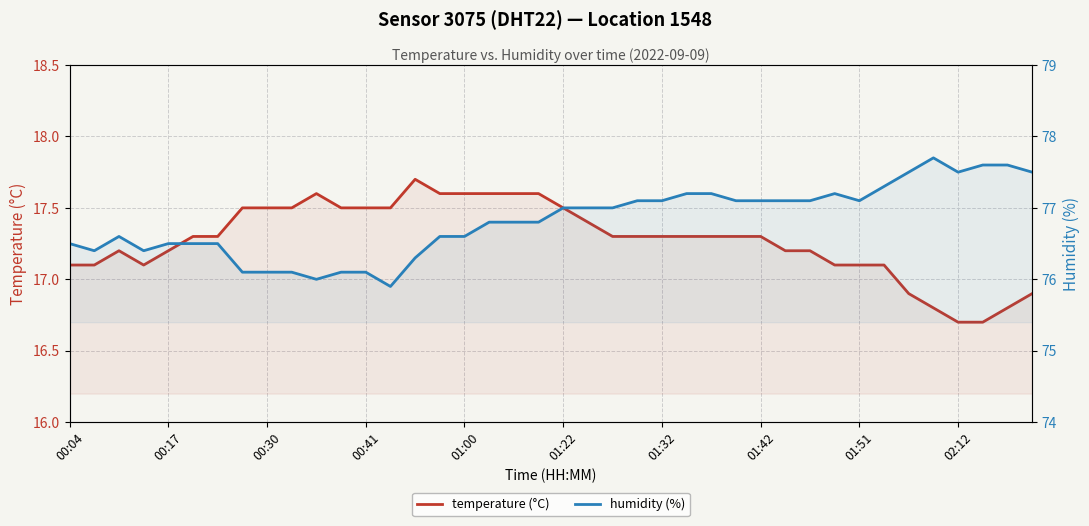

Rank the series by their maximum value, from lowest to highest.

temperature (°C), humidity (%)